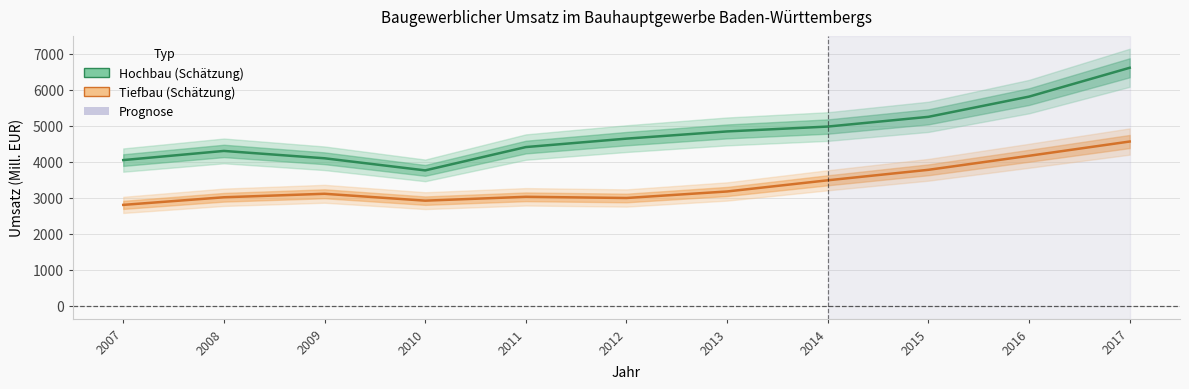

What is the difference between the maximum and minimum values in the Tiefbau series?

1758